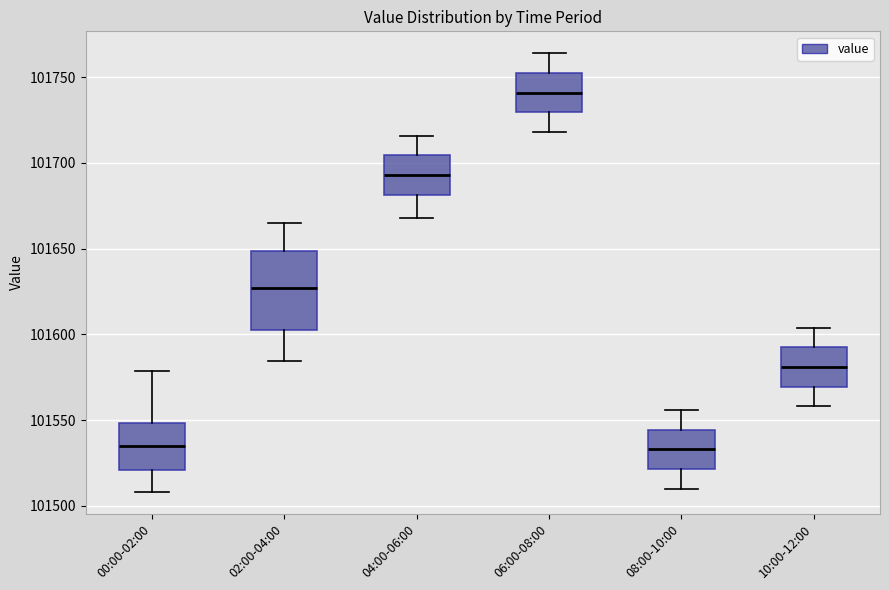

Reading left to right, transcribe this box plot: for each box, give where its median line is, the range the box spans, and where its two whiskers end, as read against the y-axis. The values are not printed on the chart, so give them approximately, as read against the axis.

00:00-02:00: median 101535, box 101520 to 101550, whiskers 101510 to 101580
02:00-04:00: median 101625, box 101605 to 101650, whiskers 101585 to 101665
04:00-06:00: median 101695, box 101680 to 101705, whiskers 101670 to 101715
06:00-08:00: median 101740, box 101730 to 101755, whiskers 101720 to 101765
08:00-10:00: median 101535, box 101520 to 101545, whiskers 101510 to 101555
10:00-12:00: median 101580, box 101570 to 101595, whiskers 101560 to 101605